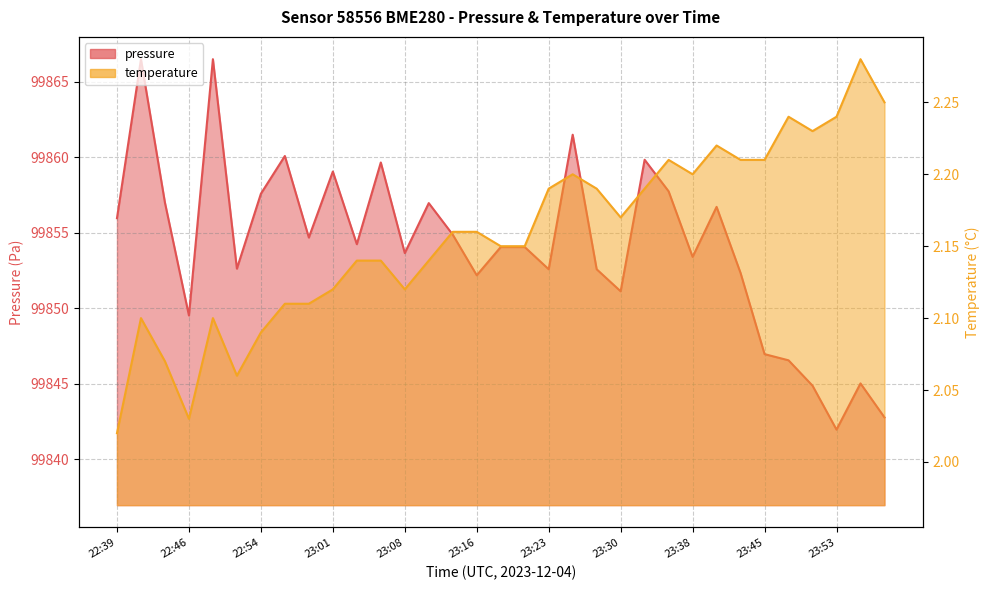

Between 22:54 and 23:55, which is larger?

22:54